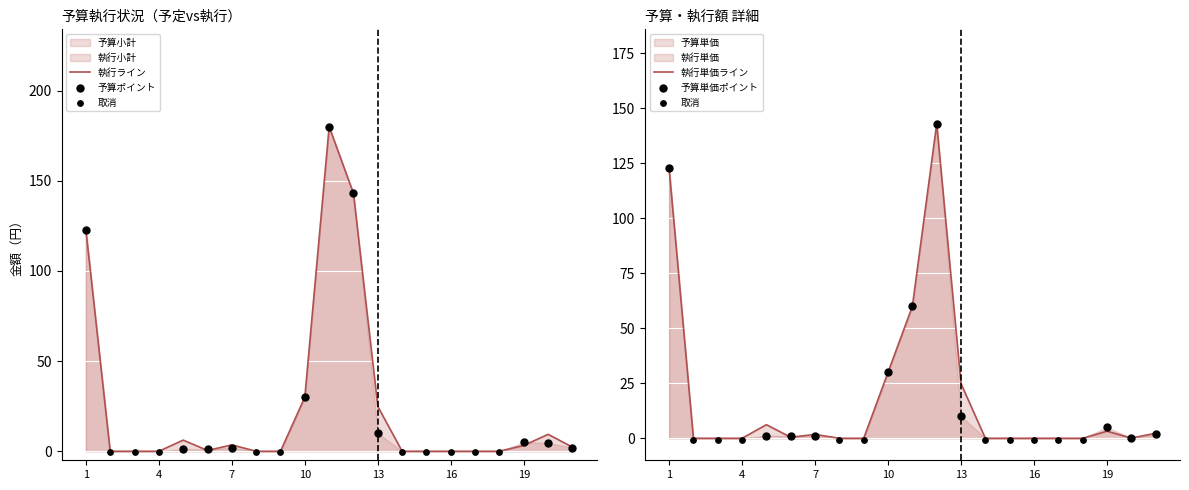

Is the value of 予算単価 at 16 greater than the value of 予算小計 at 9?

No